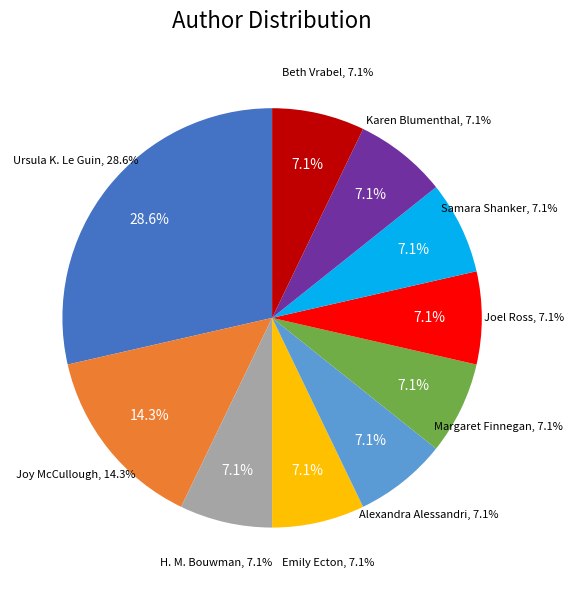

Is the sum of Beth Vrabel and Margaret Finnegan greater than half?

No